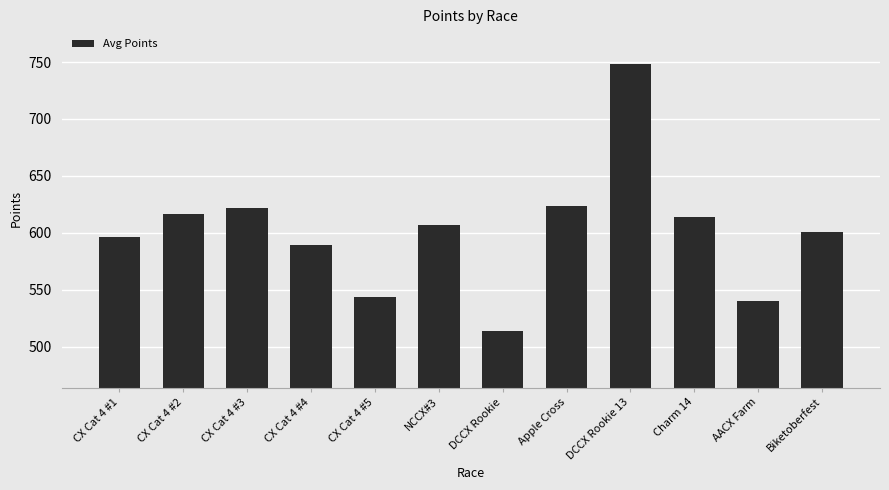

Which has a higher value, CX Cat 4 #5 or Apple Cross?

Apple Cross